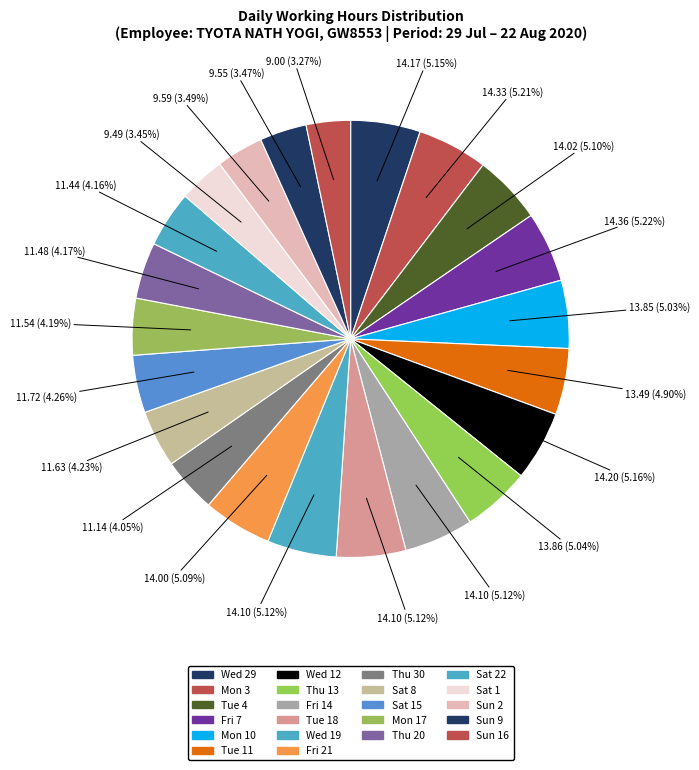

How many segments does this pie chart have?

22